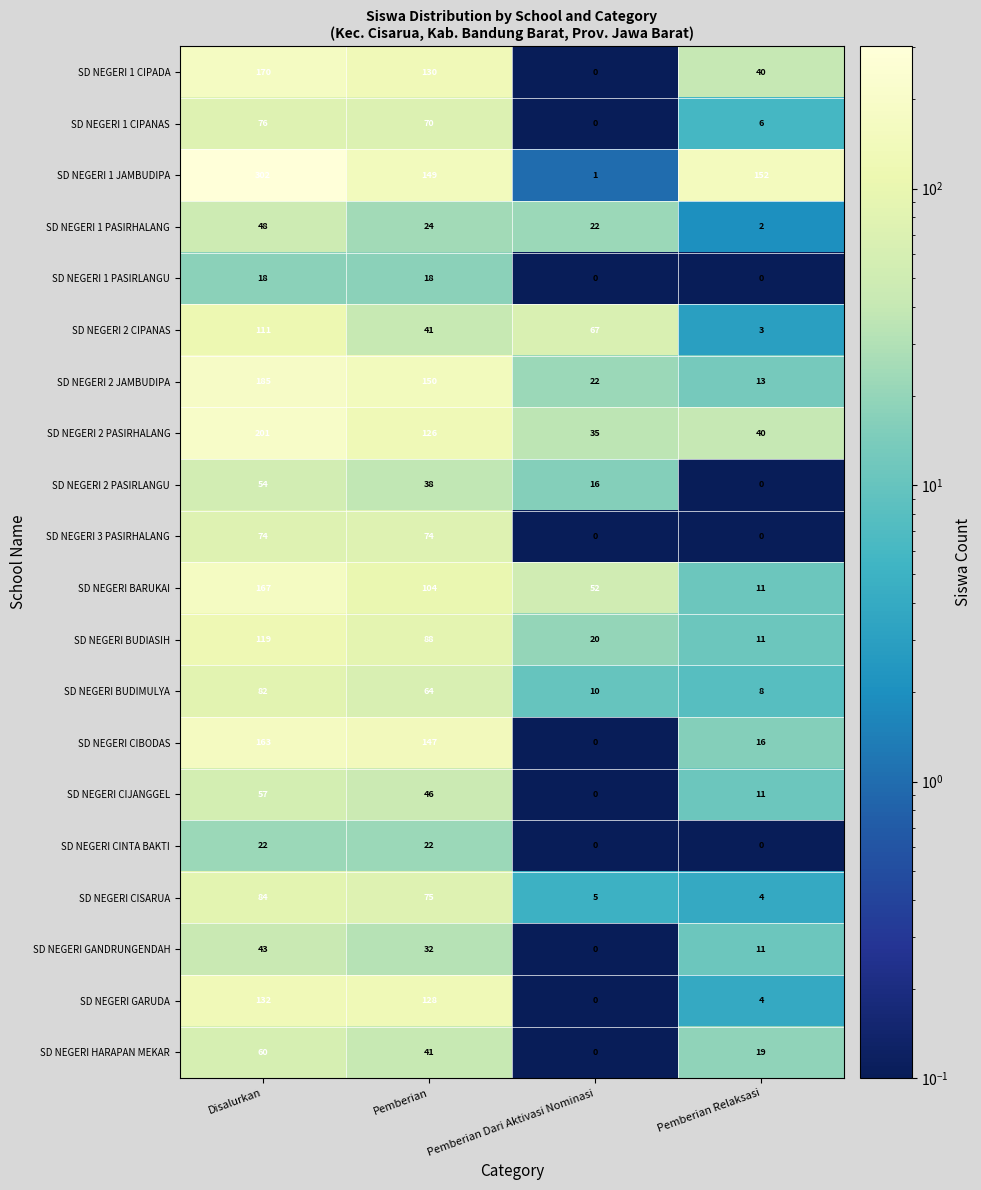

What is the difference between the second highest and minimum values in the SD NEGERI 2 CIPANAS series?

64